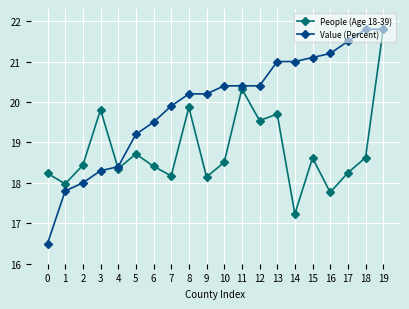

Reading right to left, what are all the values shown in this chart?

People (Age 18-39): 19=21.8	18=18.6	17=18.2	16=17.8	15=18.6	14=17.2	13=19.7	12=19.5	11=20.3	10=18.5	9=18.1	8=19.9	7=18.2	6=18.4	5=18.7	4=18.4	3=19.8	2=18.4	1=18.0	0=18.2
Value (Percent): 19=21.8	18=21.8	17=21.5	16=21.2	15=21.1	14=21.0	13=21.0	12=20.4	11=20.4	10=20.4	9=20.2	8=20.2	7=19.9	6=19.5	5=19.2	4=18.4	3=18.3	2=18.0	1=17.8	0=16.5